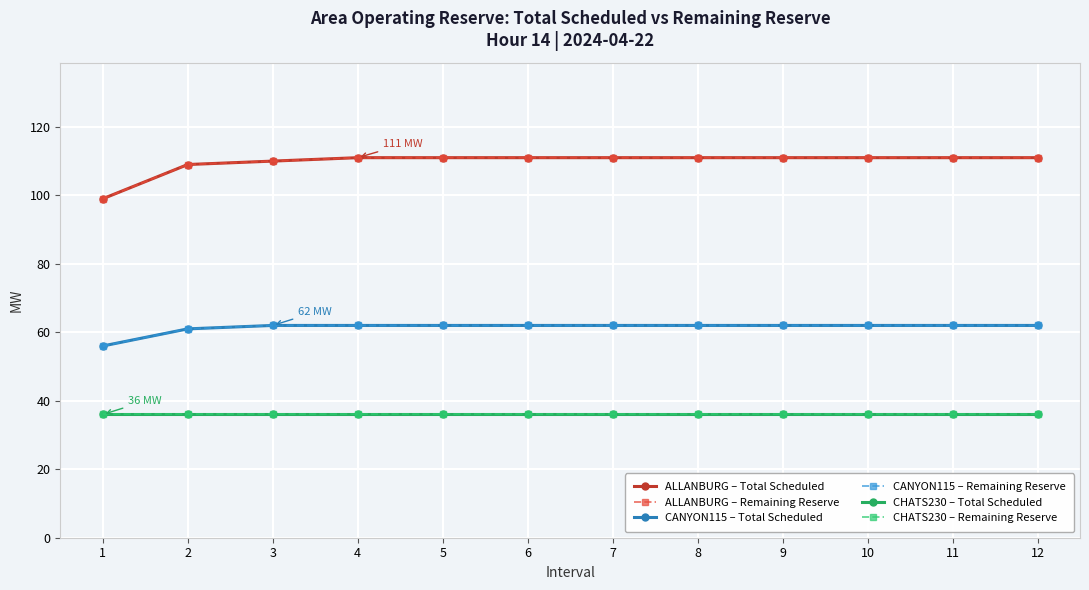

At which category is the sum across all series the highest?

4